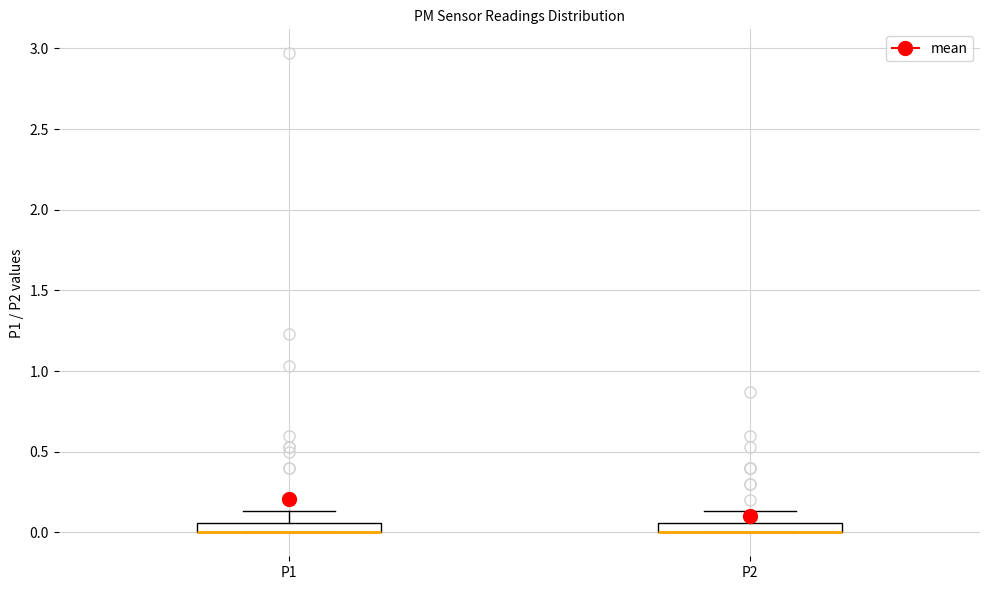

Where does the upper whisker of the box for P1 end on the y-axis? The values are not printed on the chart, so give them approximately, as read against the axis.

0.15